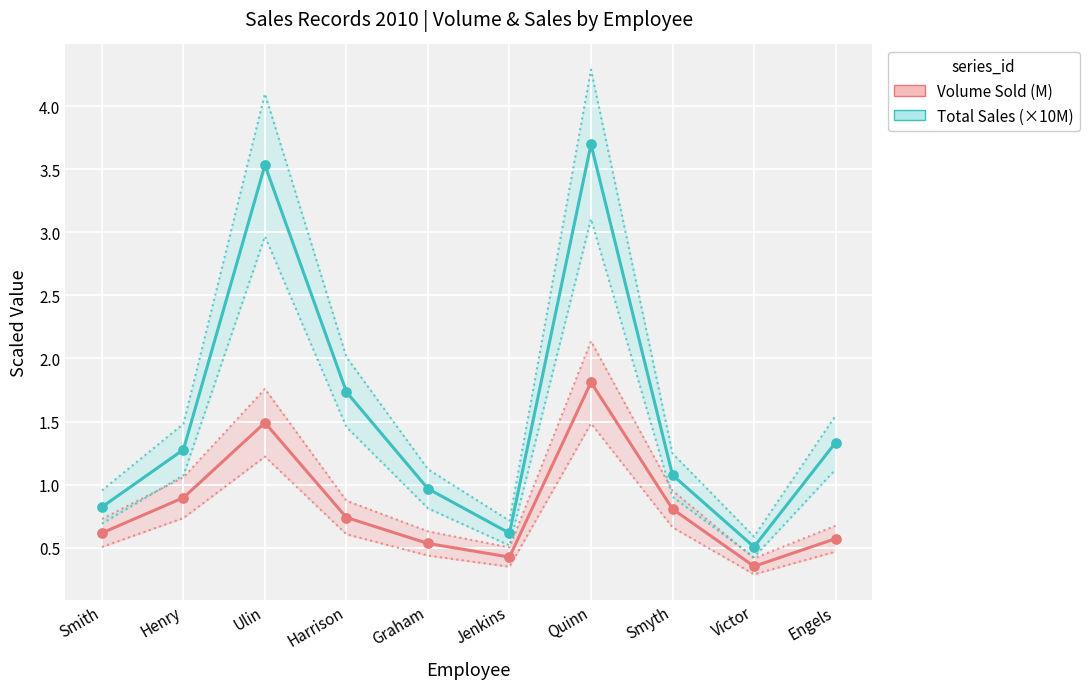

Which series reaches the maximum Y coordinate?

Total Sales (×10M)